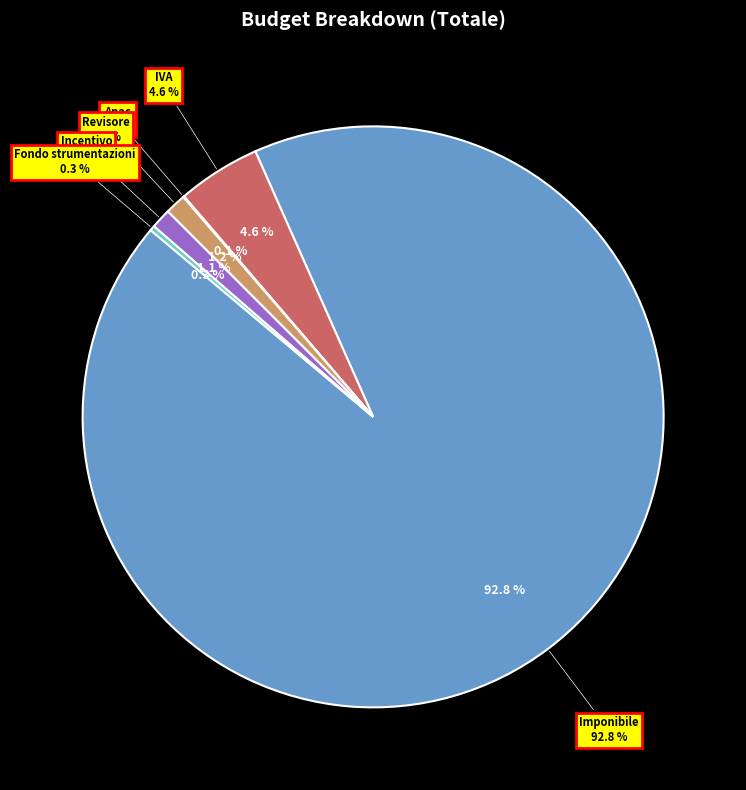

To the nearest percent, what portion does IVA represent?

5%